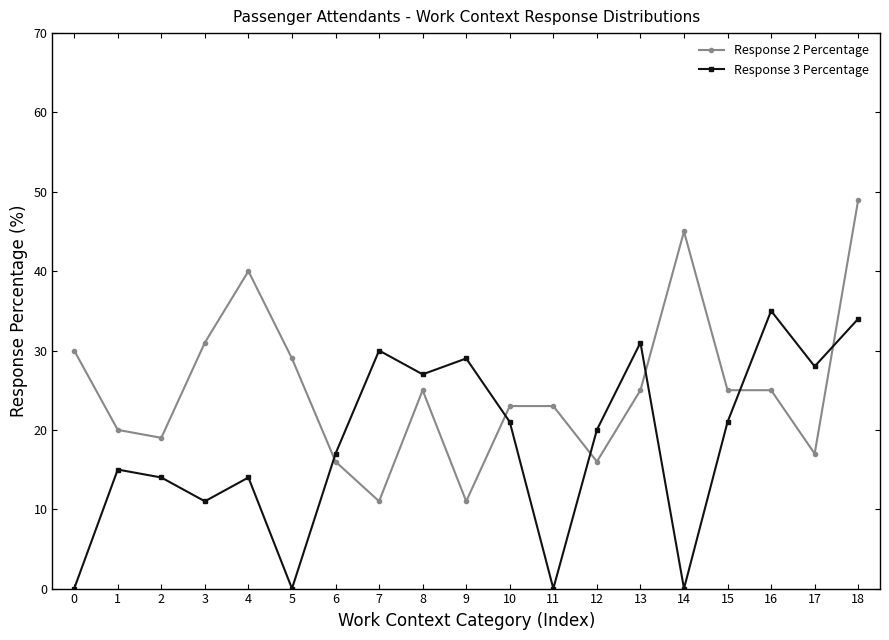

What are all the series names shown in the legend?

Response 2 Percentage, Response 3 Percentage